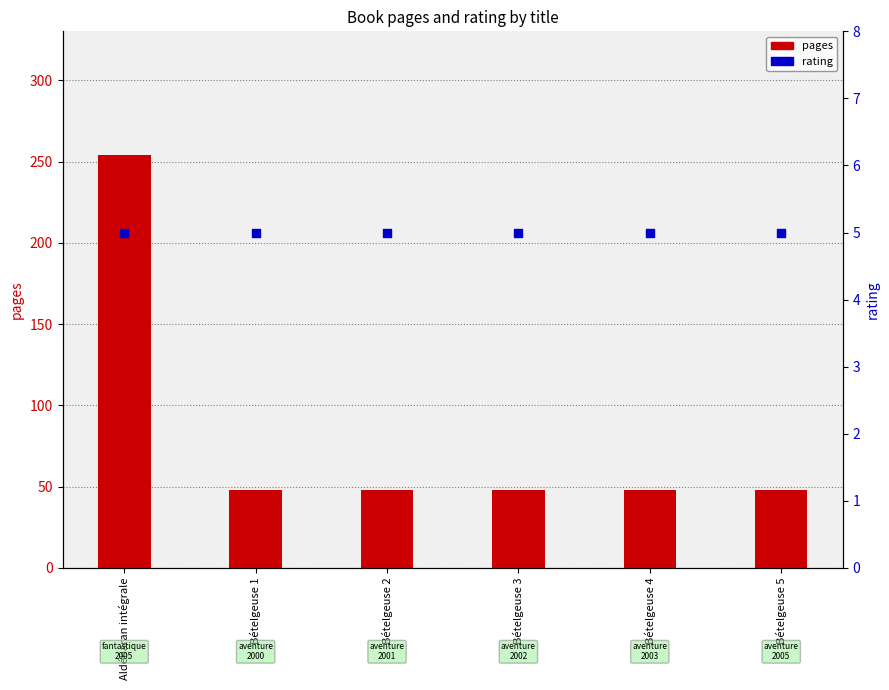

Which series has the largest Y range (max minus min)?

pages